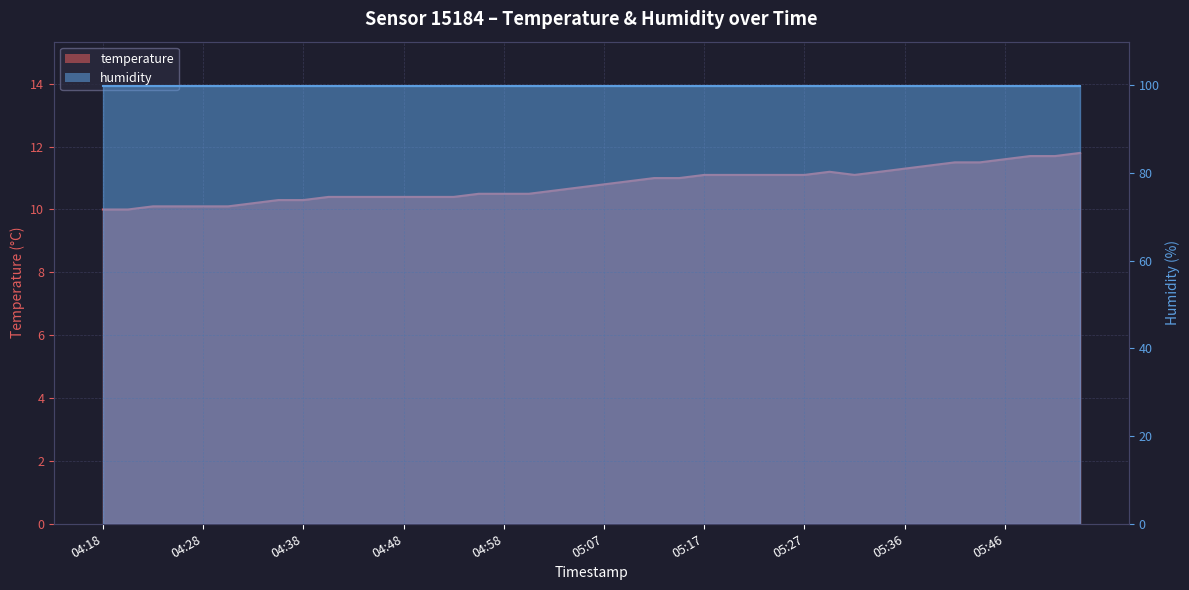

Reading left to right, list all the values displayed in this chart.

04:18=10.0	04:21=10.0	04:23=10.1	04:26=10.1	04:28=10.1	04:31=10.1	04:33=10.2	04:36=10.3	04:38=10.3	04:40=10.4	04:43=10.4	04:45=10.4	04:48=10.4	04:50=10.4	04:53=10.4	04:55=10.5	04:58=10.5	05:00=10.5	05:02=10.6	05:05=10.7	05:07=10.8	05:10=10.9	05:12=11.0	05:15=11.0	05:17=11.1	05:19=11.1	05:22=11.1	05:24=11.1	05:27=11.1	05:29=11.2	05:32=11.1	05:34=11.2	05:36=11.3	05:39=11.4	05:41=11.5	05:44=11.5	05:46=11.6	05:49=11.7	05:51=11.7	05:53=11.8